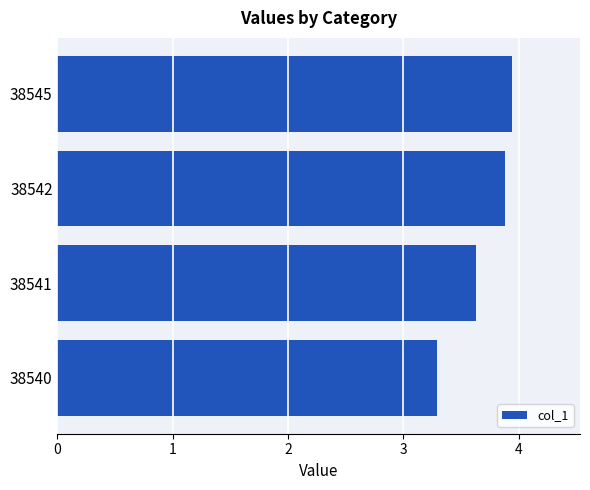

What is the smallest value displayed?

3.3